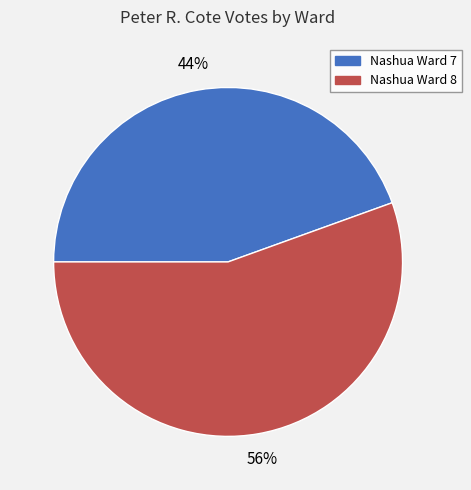

Do Nashua Ward 7 and Nashua Ward 8 together represent more than half of the pie?

Yes